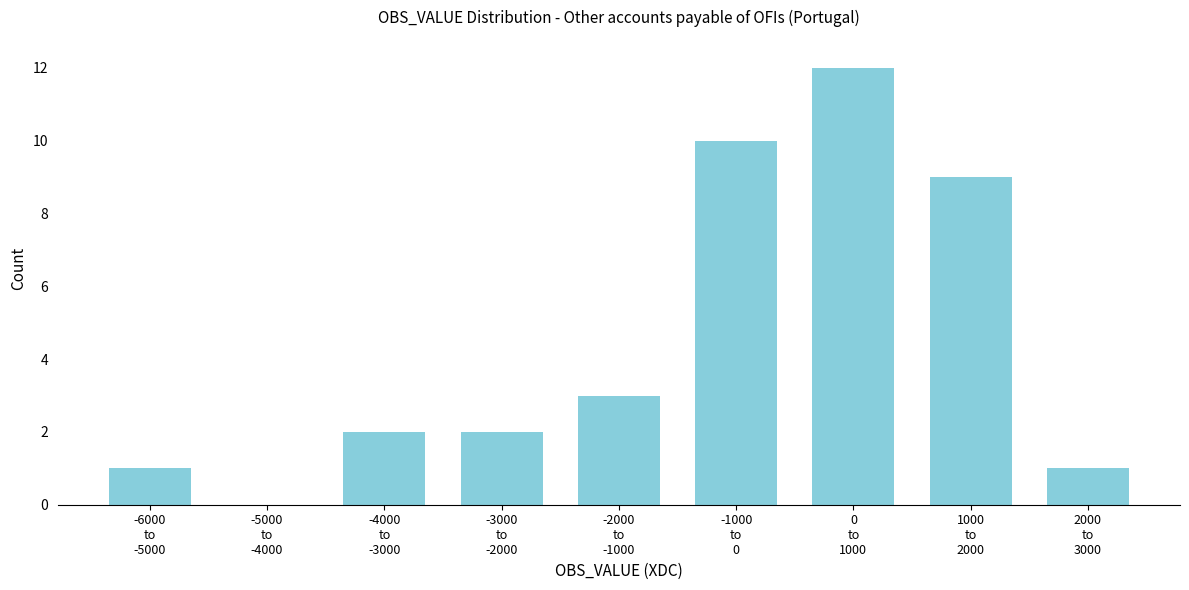

What is the greatest value displayed?

12